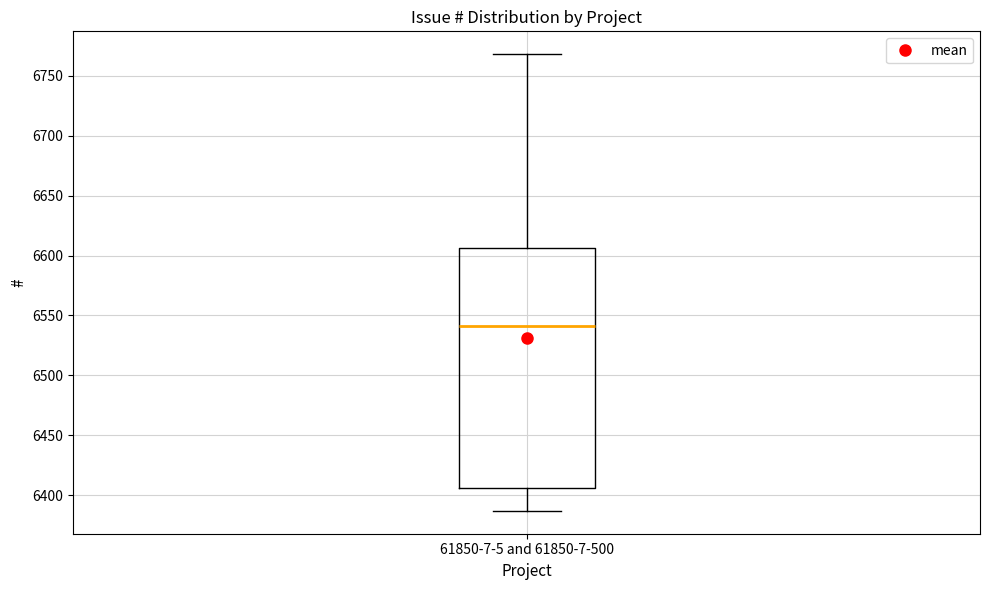

Read this box plot against the y-axis: the position of the median line, the range covered by the box, and the ends of both whiskers. The values are not printed on the chart, so give them approximately, as read against the axis.

median 6540, box 6405 to 6605, whiskers 6385 to 6770